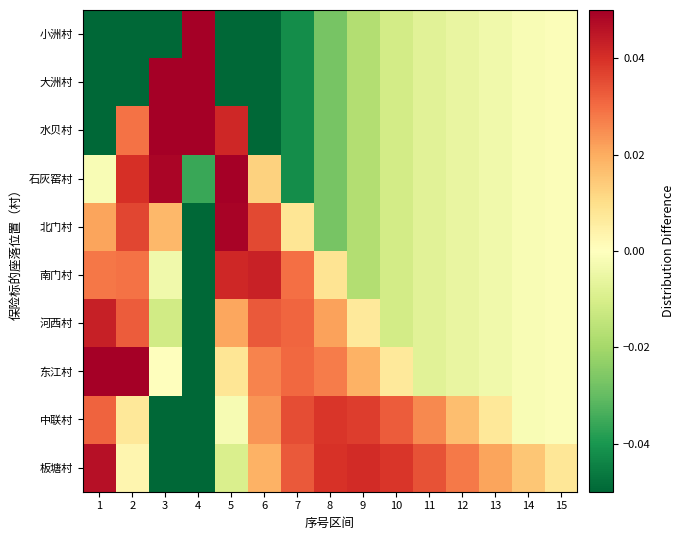

At which category is the sum across all series the highest?

3